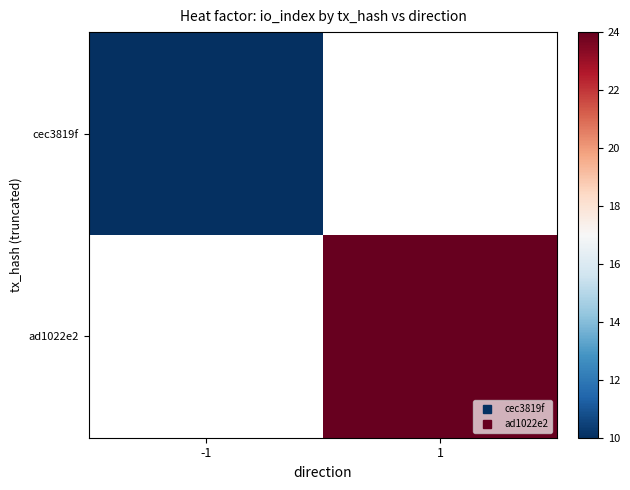

Rank the series by their maximum value, from lowest to highest.

cec3819f, ad1022e2